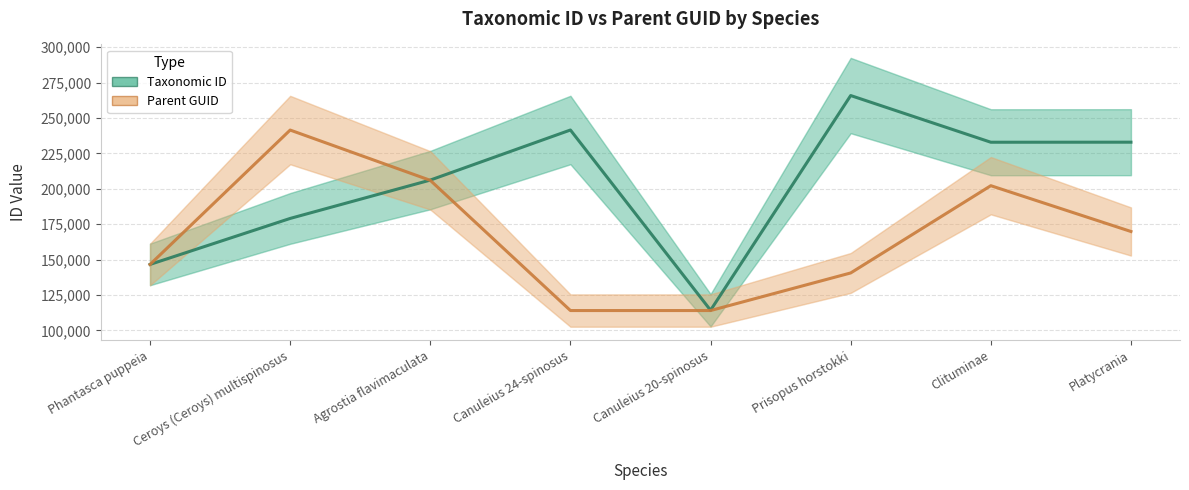

True or false: Parent GUID has more than 1 interior local peaks.

True